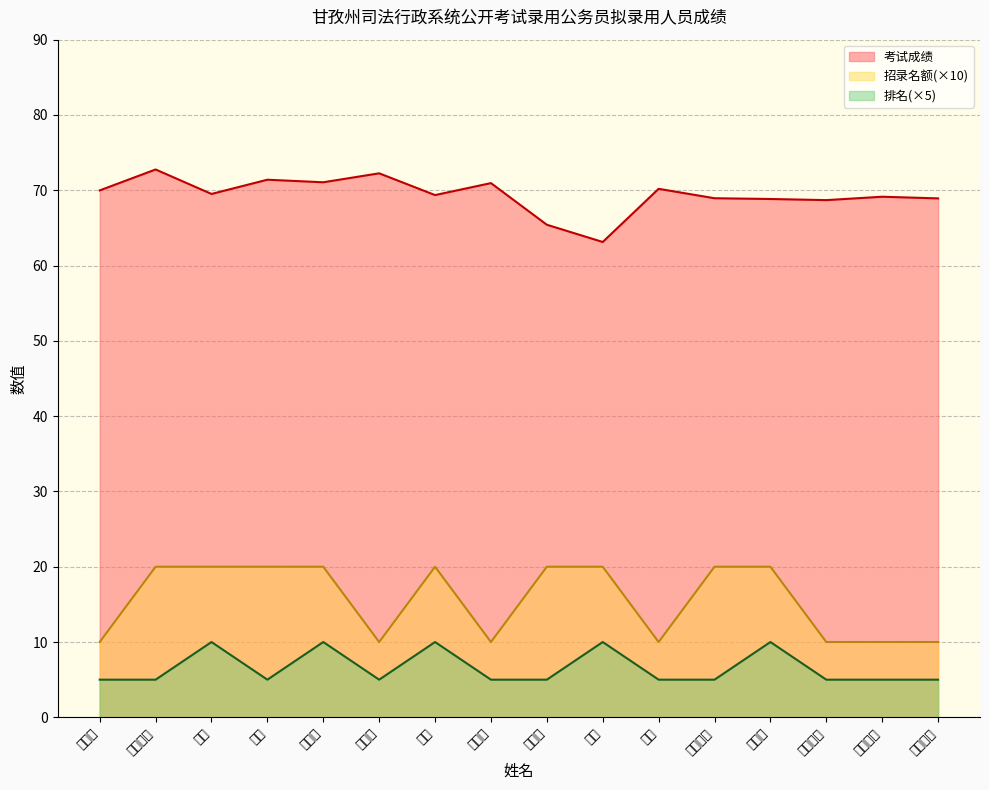

What is the average value of the 考试成绩 series?

69.4